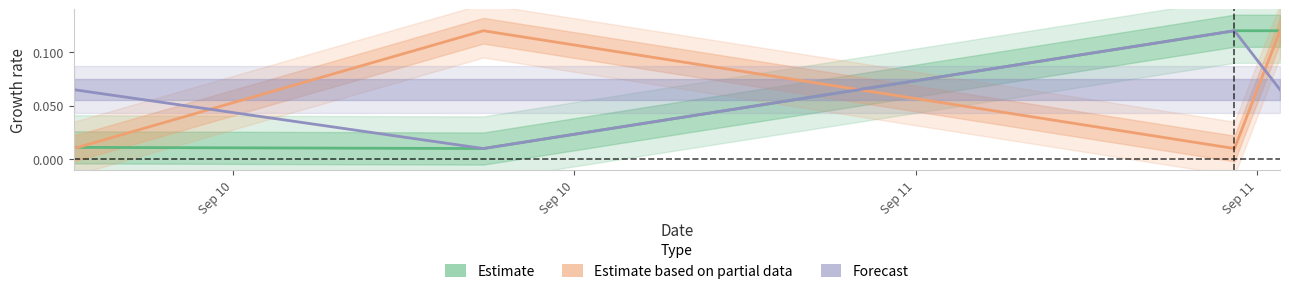

At Sep 10, list the series in order from largest to smallest.

Forecast, Estimate, Estimate based on partial data